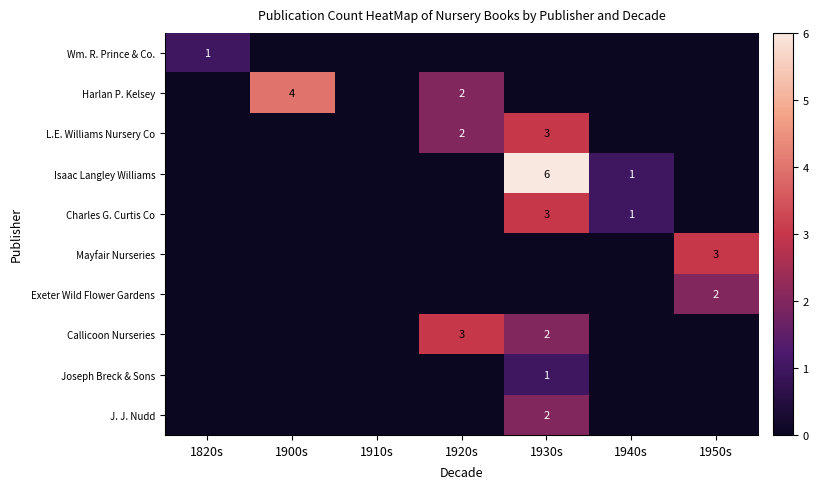

What is the total value across all series at 1900s?

4